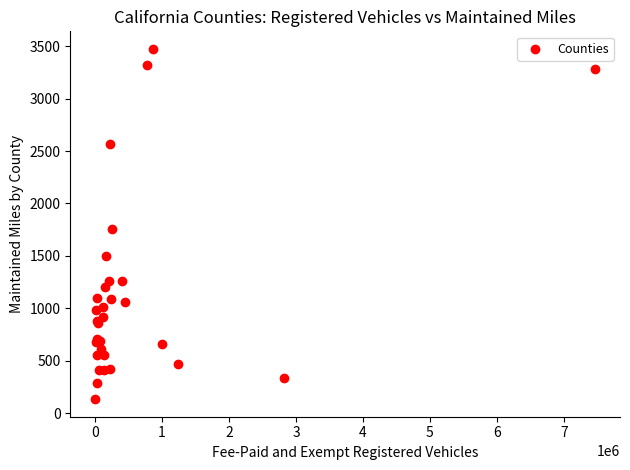

What Y value in the scatter plot is closest to 1804?

1755.5